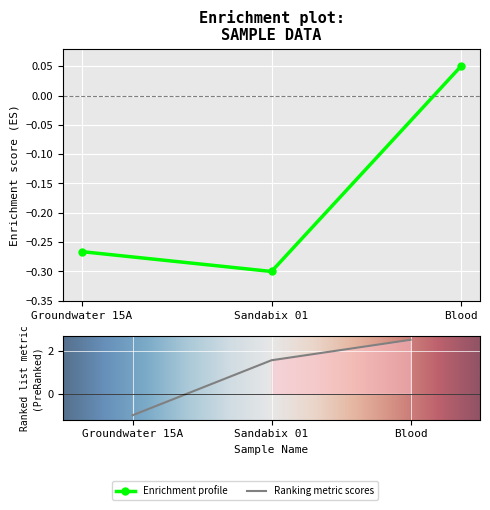

What is the difference between the JOB ID values at Groundwater 15A and Blood?

0.3